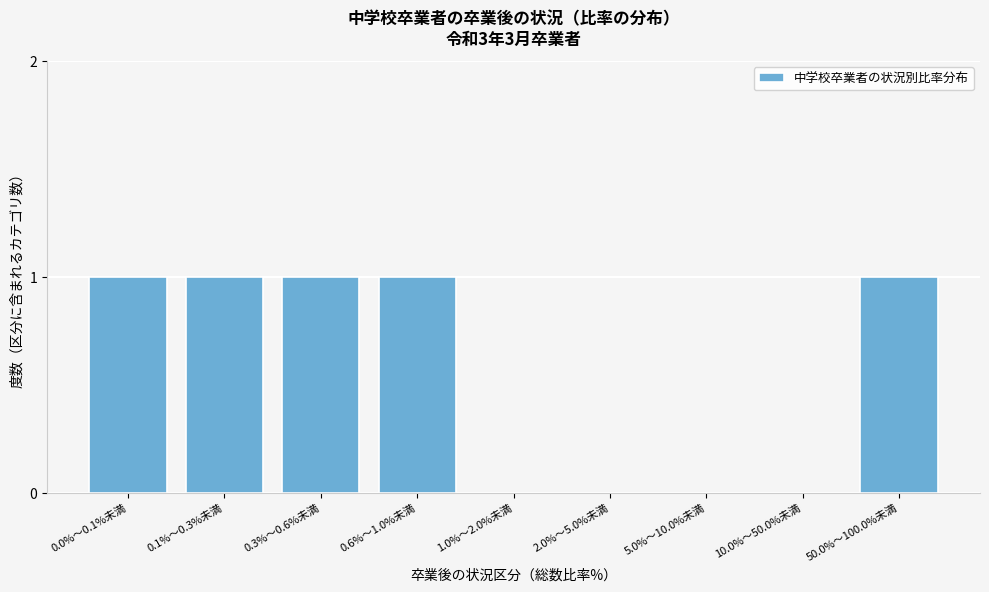

Reading left to right, what are all the values shown in this chart?

0.0%〜0.1%未満=1	0.1%〜0.3%未満=1	0.3%〜0.6%未満=1	0.6%〜1.0%未満=1	1.0%〜2.0%未満=0	2.0%〜5.0%未満=0	5.0%〜10.0%未満=0	10.0%〜50.0%未満=0	50.0%〜100.0%未満=1